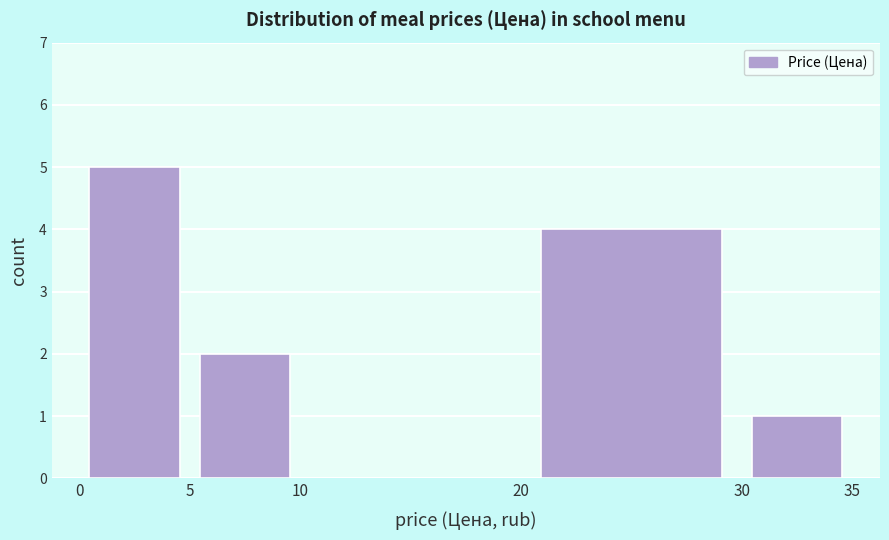

Over which range of the x-axis is the bar tallest?

0 to 5